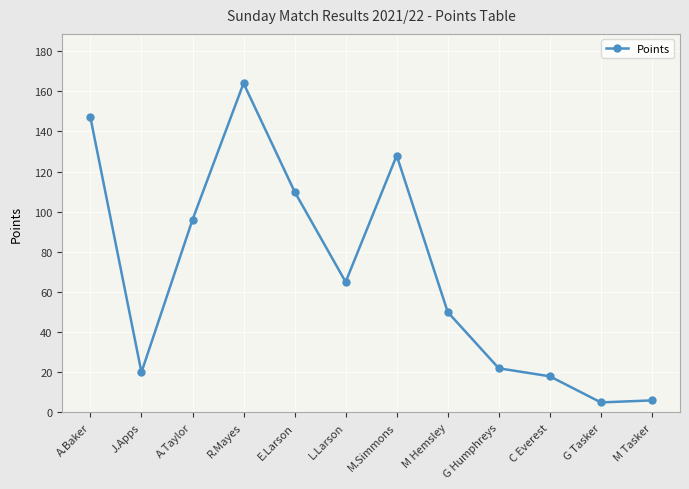

How many values are below 65?

6